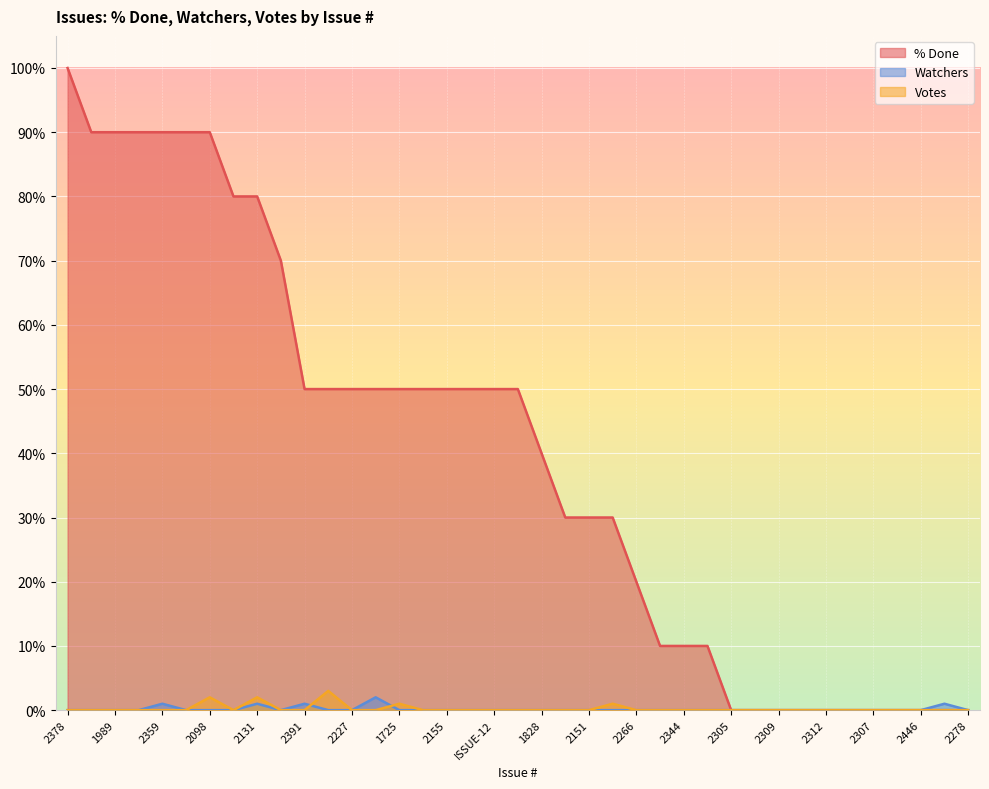

True or false: % Done has more than 0 interior local peaks.

False